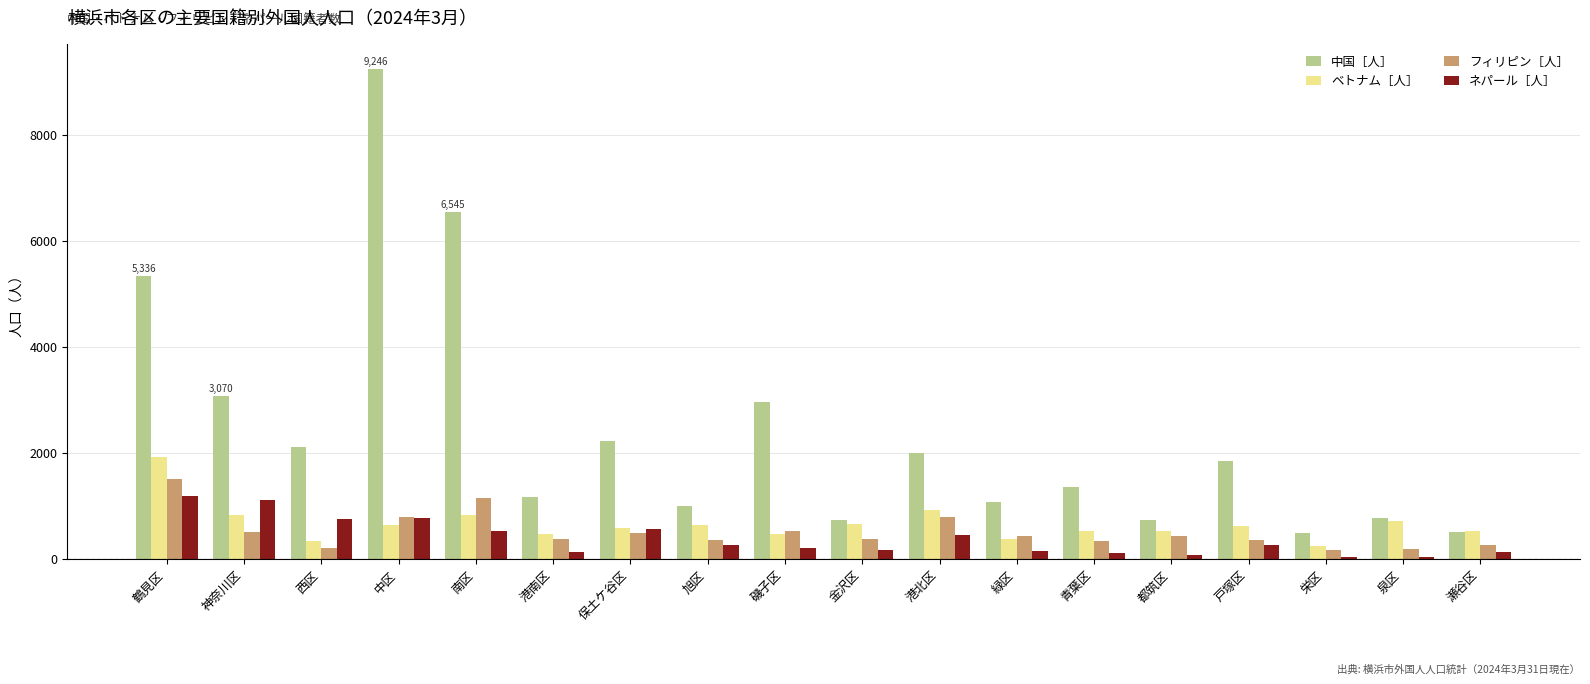

What is the minimum value shown in the chart?

31